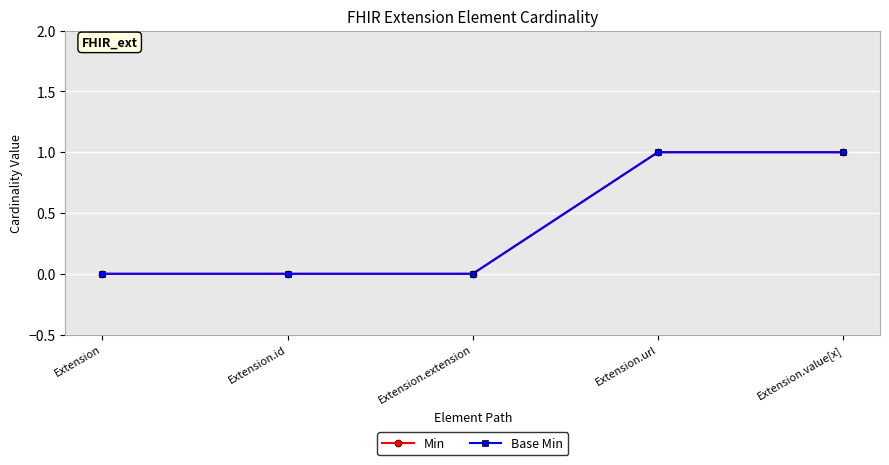

What is the greatest value displayed?

1